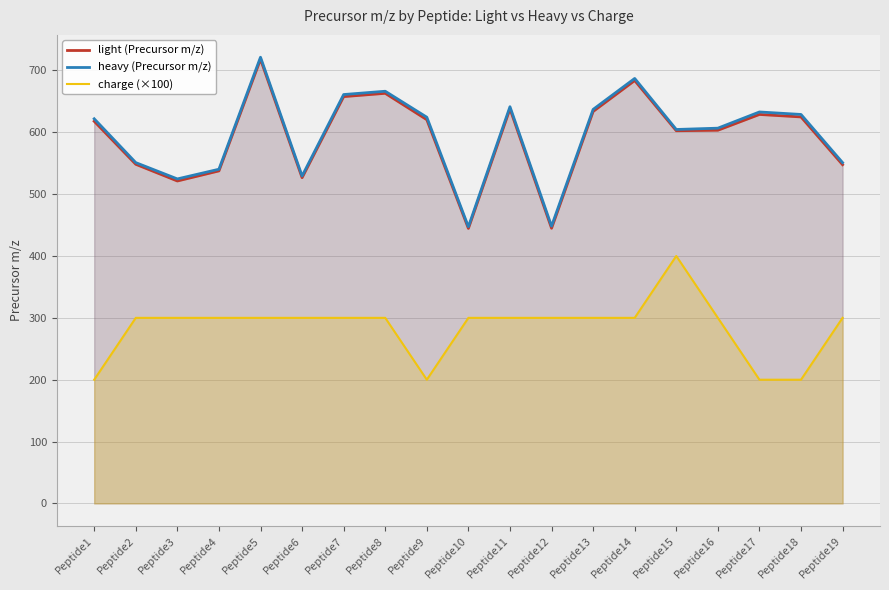

What are all the series names shown in the legend?

light (Precursor m/z), heavy (Precursor m/z), charge (×100)